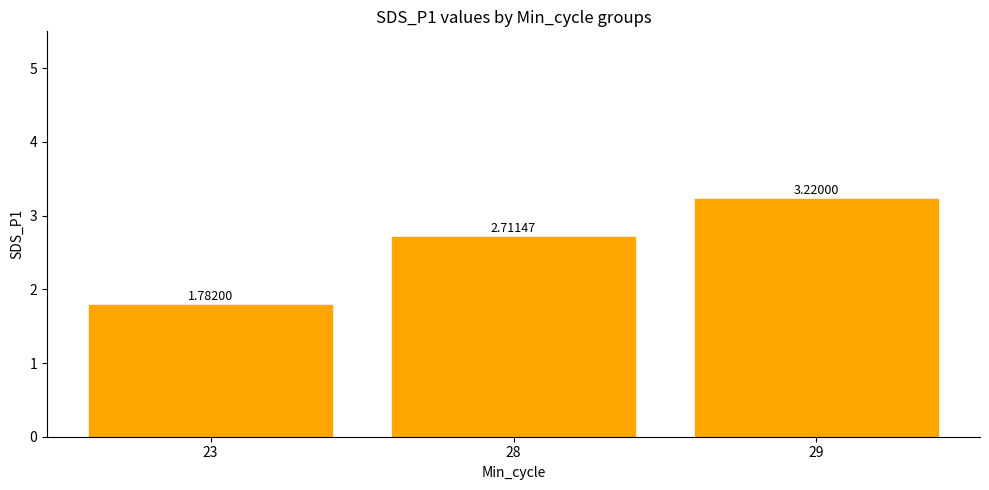

What is the difference between the maximum and minimum values?

1.4